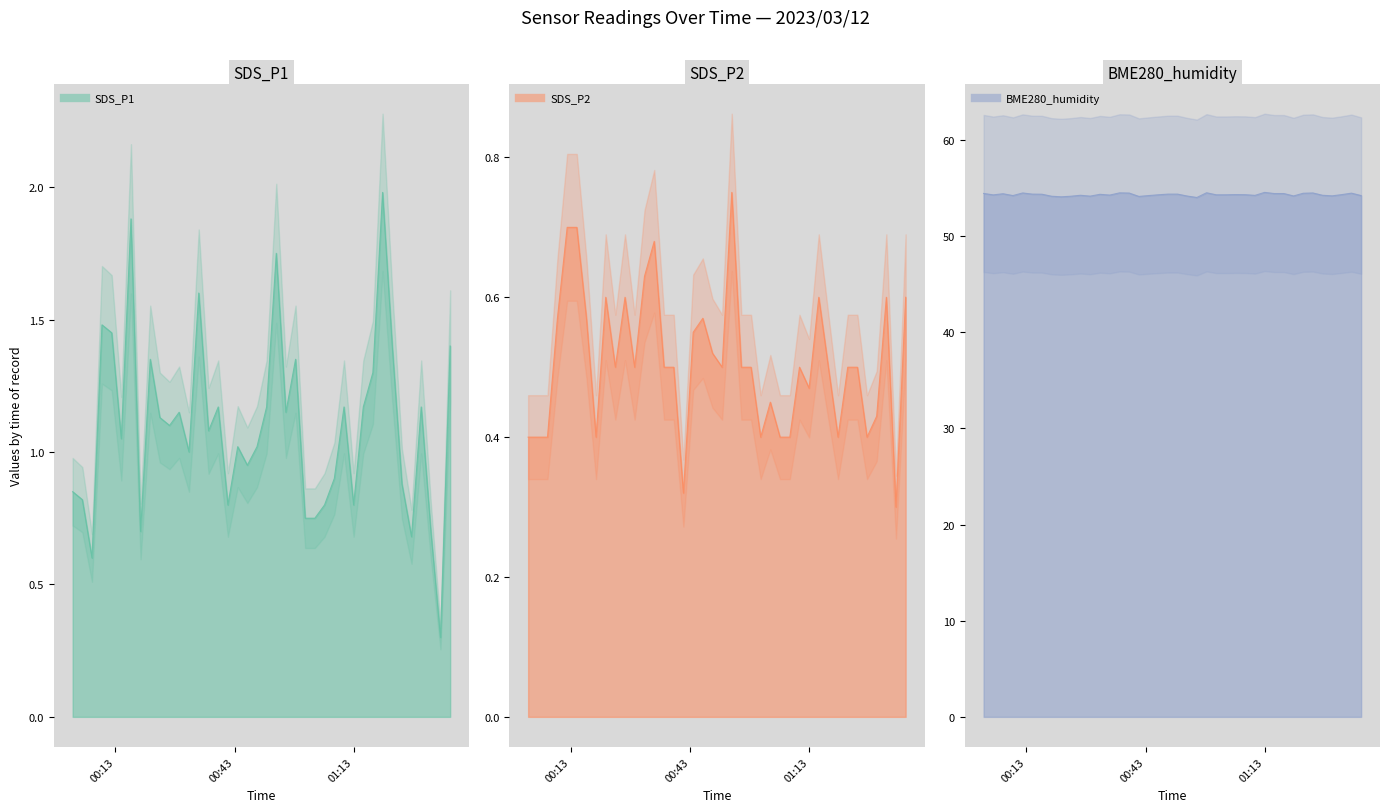

What is the minimum value for SDS_P1?

0.3